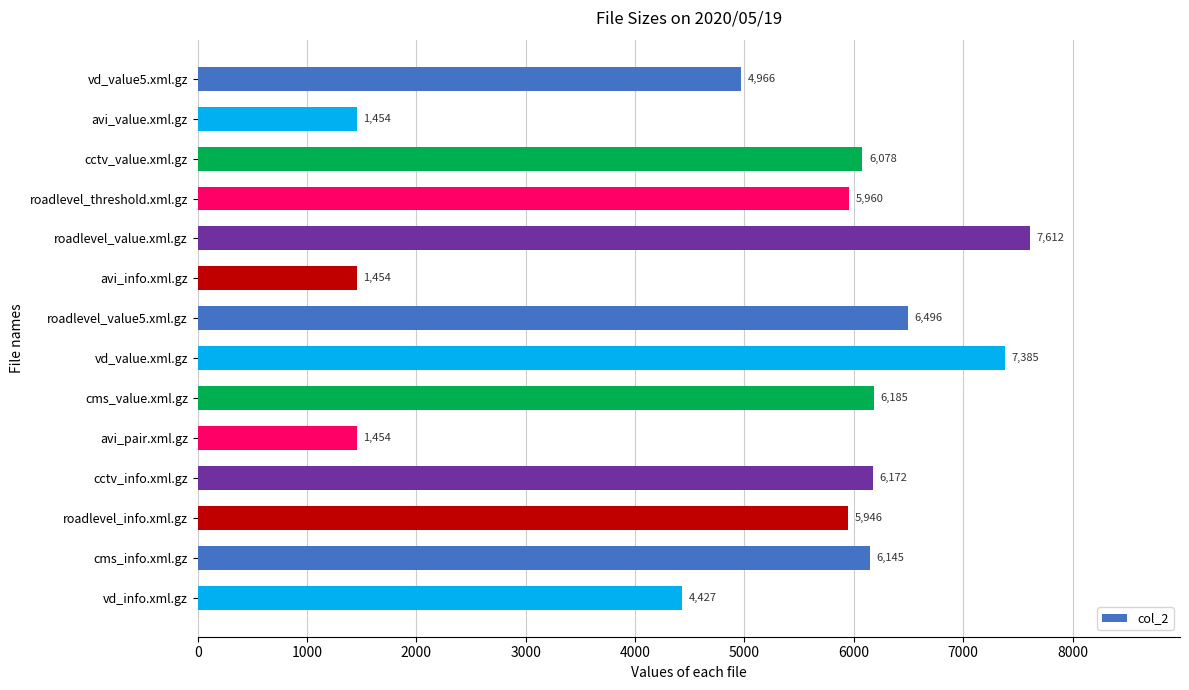

What is the ratio of the value at vd_value5.xml.gz to the value at avi_value.xml.gz?

3.4